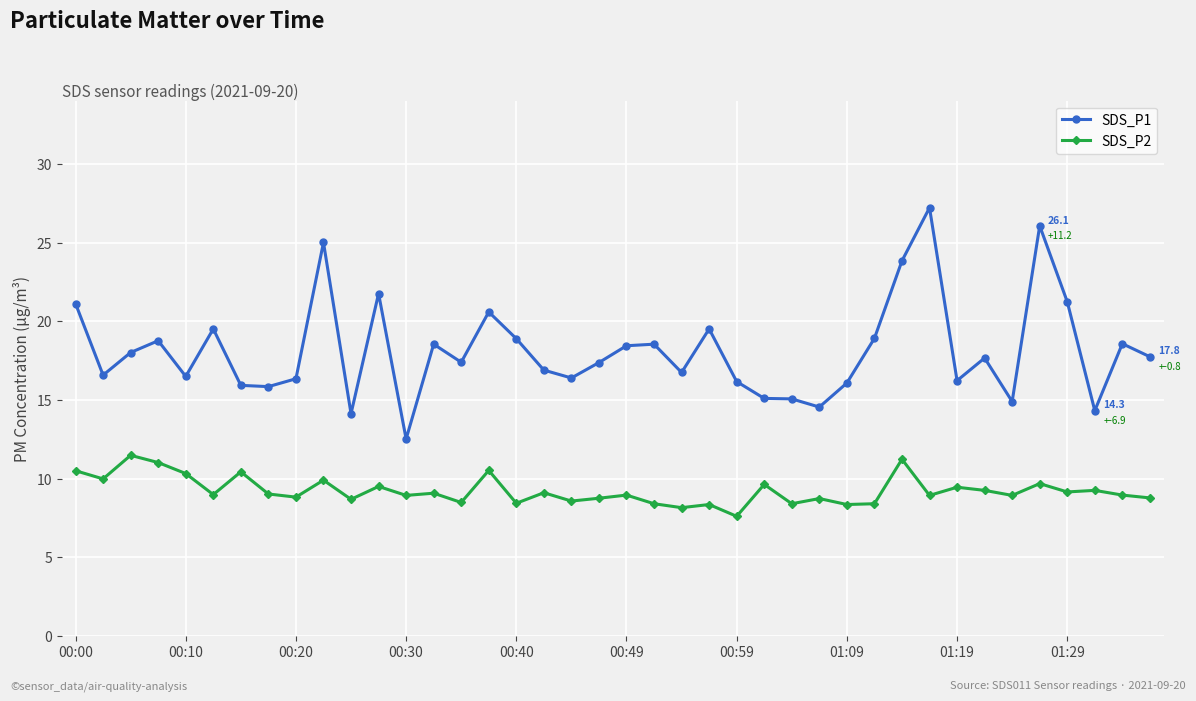

What is the difference between the maximum and minimum values in the SDS_P1 series?

14.7